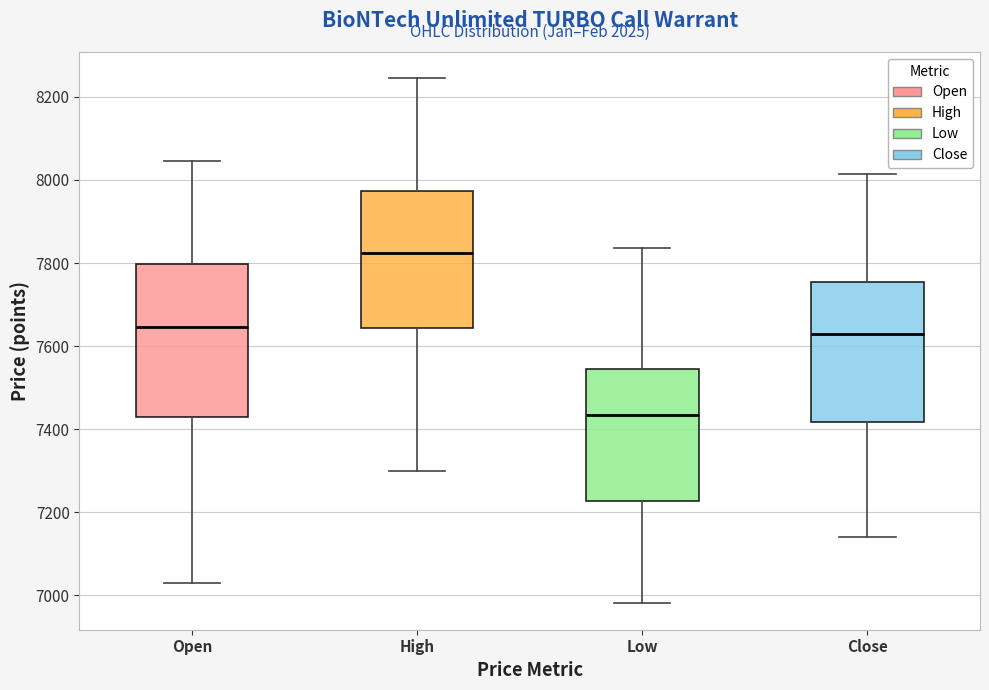

Reading left to right, transcribe this box plot: for each box, give where its median line is, the range the box spans, and where its two whiskers end, as read against the y-axis. The values are not printed on the chart, so give them approximately, as read against the axis.

Open: median 7640, box 7440 to 7800, whiskers 7040 to 8040
High: median 7820, box 7640 to 7980, whiskers 7300 to 8240
Low: median 7440, box 7220 to 7540, whiskers 6980 to 7840
Close: median 7640, box 7420 to 7760, whiskers 7140 to 8020